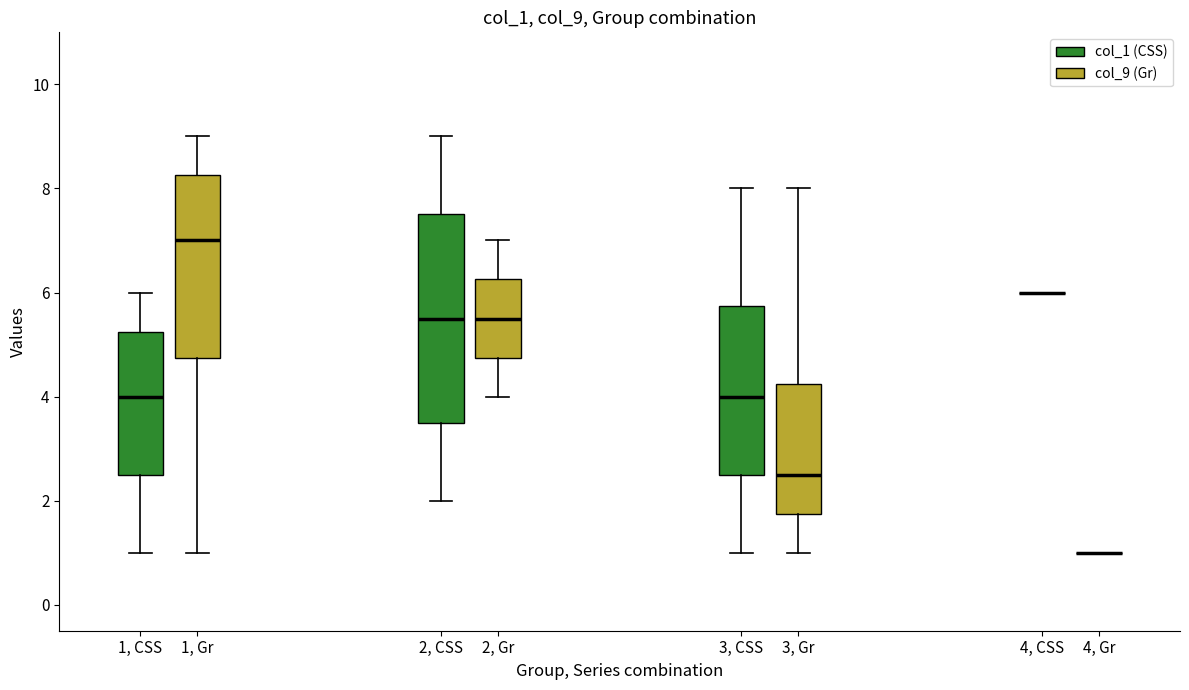

Reading left to right, read every box against the y-axis: the position of its median line, the range the box covers, and the ends of its whiskers. The values are not printed on the chart, so give them approximately, as read against the axis.

1, CSS (col_1 (CSS)): median 4.0, box 2.6 to 5.2, whiskers 1.0 to 6.0
1, CSS (col_9 (Gr)): median 7.0, box 4.8 to 8.2, whiskers 1.0 to 9.0
2, Gr (col_1 (CSS)): median 5.6, box 3.6 to 7.6, whiskers 2.0 to 9.0
2, Gr (col_9 (Gr)): median 5.6, box 4.8 to 6.2, whiskers 4.0 to 7.0
3, CSS (col_1 (CSS)): median 4.0, box 2.6 to 5.8, whiskers 1.0 to 8.0
3, CSS (col_9 (Gr)): median 2.6, box 1.8 to 4.2, whiskers 1.0 to 8.0
4, CSS (col_1 (CSS)): box collapsed to a line at 6.0, whiskers 6.0 to 6.0
4, CSS (col_9 (Gr)): box collapsed to a line at 1.0, whiskers 1.0 to 1.0